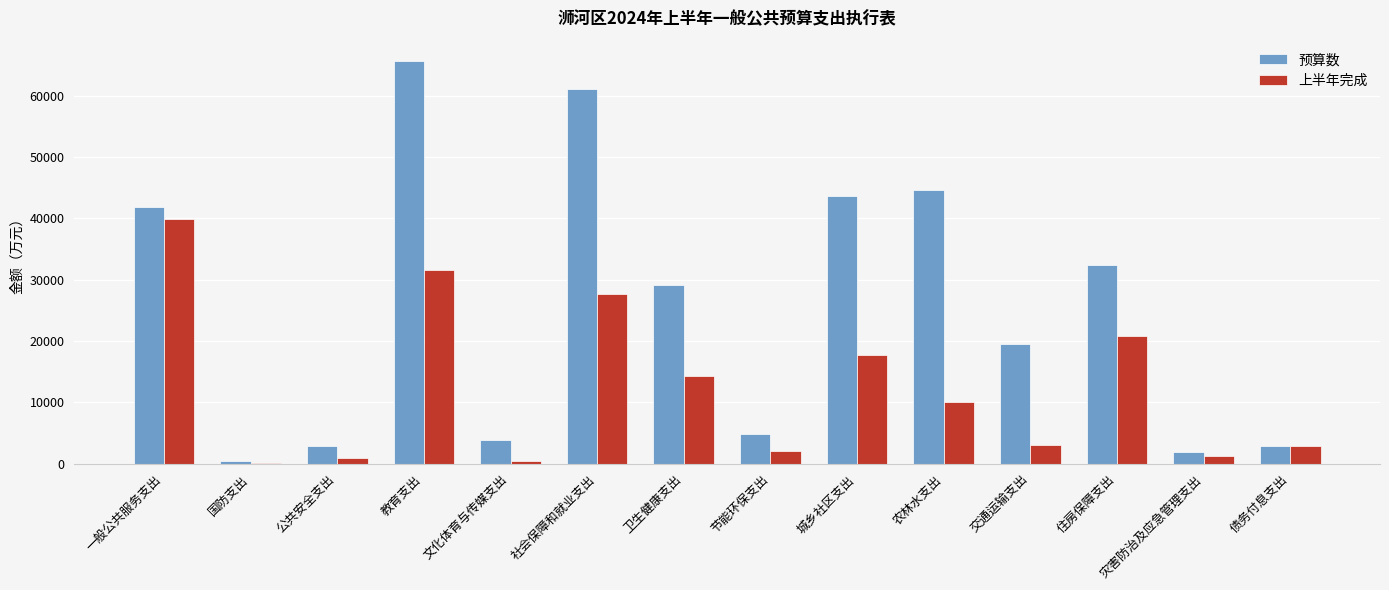

What is the greatest value displayed?

65682